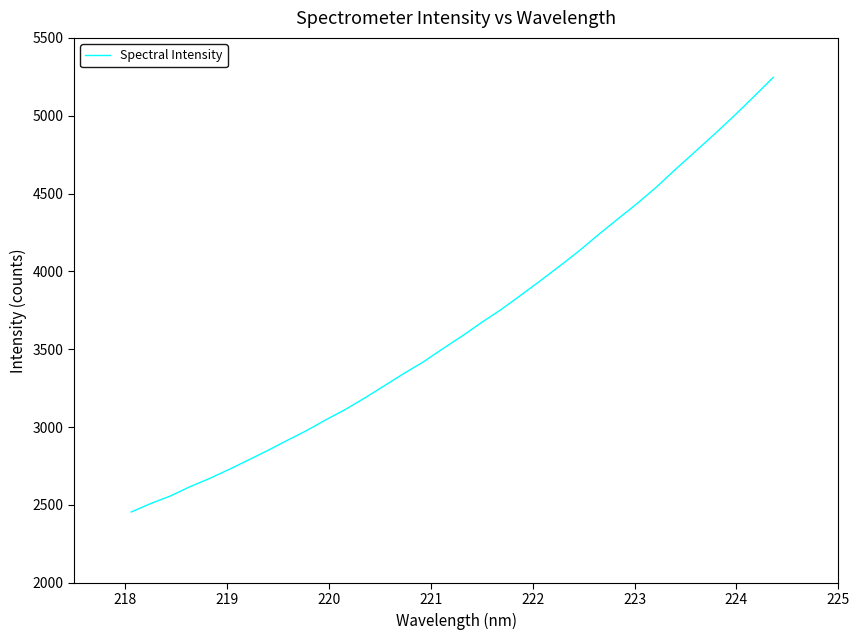

What is the greatest value displayed?

5246.9